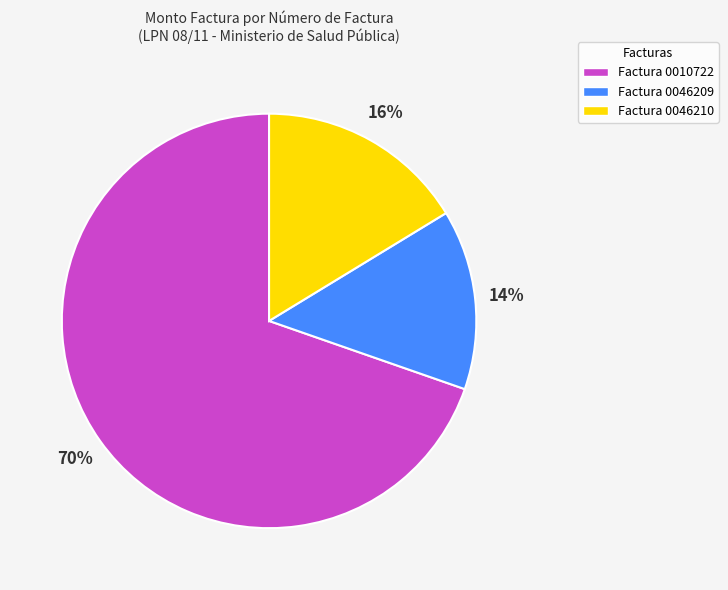

What is the ratio of the value at Factura 0010722 to the value at Factura 0046209?

5.0